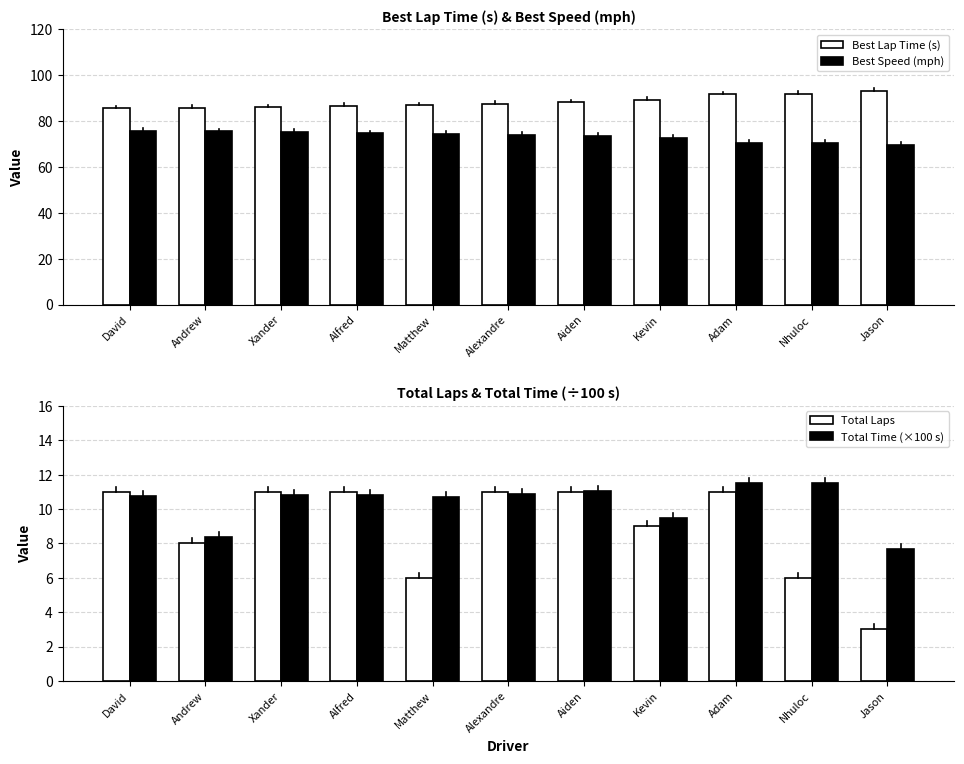

The Best Speed (mph) series shows 70.5 at Nhuloc. True or false?

True